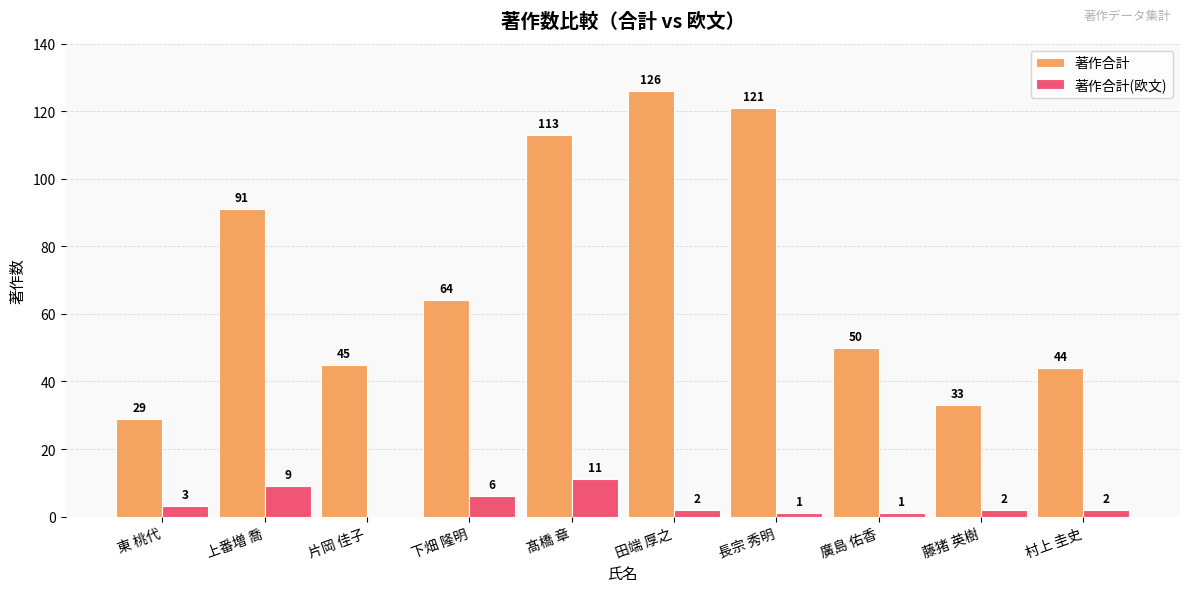

Reading left to right, extract all data points from this chart.

著作合計: 東 桃代=29	上番増 喬=91	片岡 佳子=45	下畑 隆明=64	髙橋 章=113	田端 厚之=126	長宗 秀明=121	廣島 佑香=50	藤猪 英樹=33	村上 圭史=44
著作合計(欧文): 東 桃代=3	上番増 喬=9	片岡 佳子=0	下畑 隆明=6	髙橋 章=11	田端 厚之=2	長宗 秀明=1	廣島 佑香=1	藤猪 英樹=2	村上 圭史=2